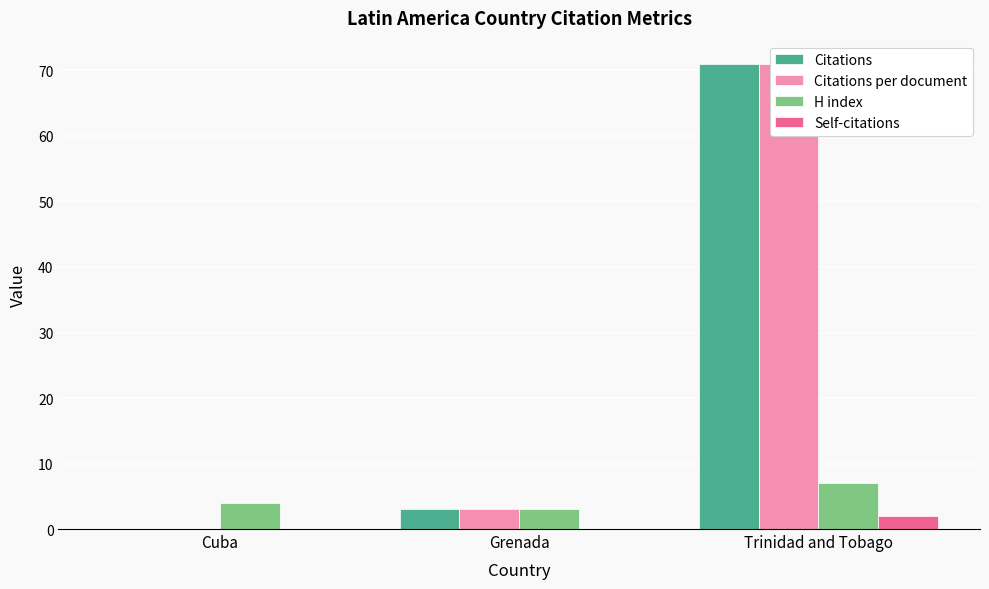

What is the average value of the Citations per document series?

25